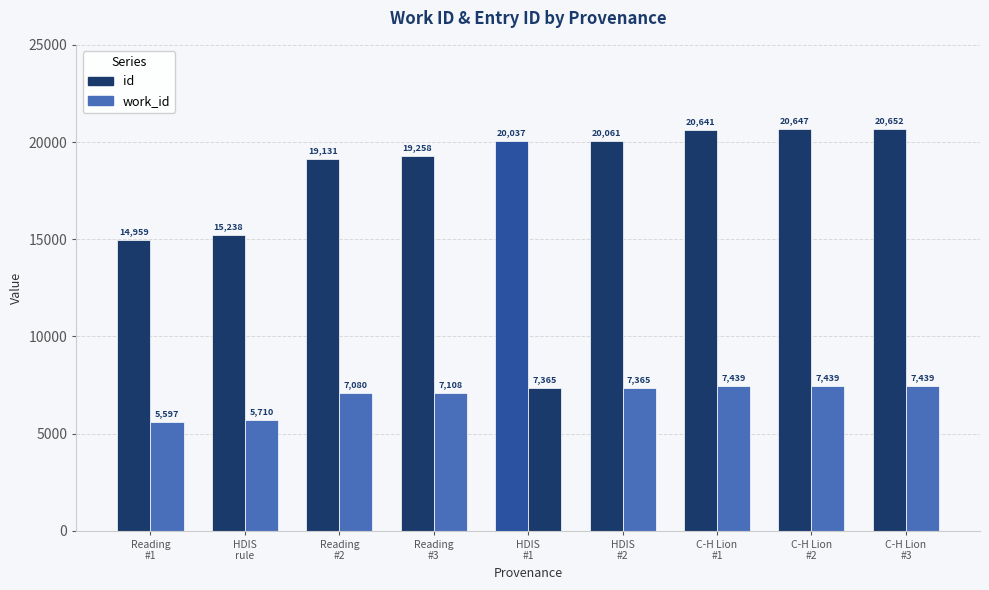

What is the label of the 8th bar from the right?

HDIS
rule